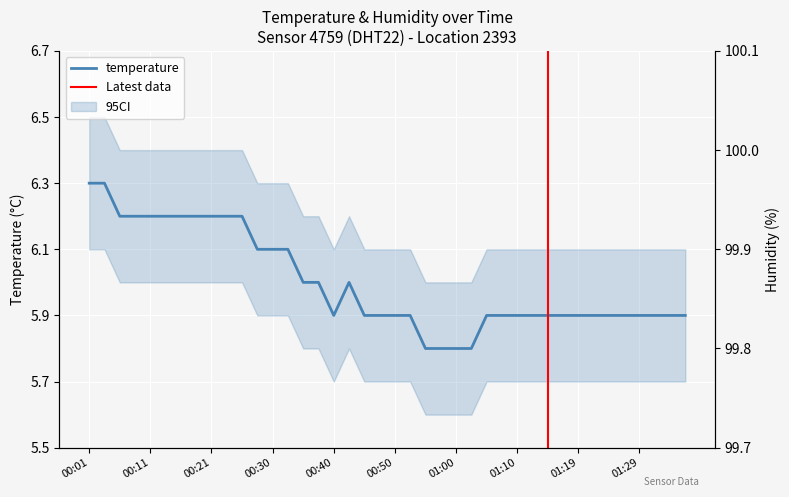

Rank the categories by value from lowest to highest.

00:55, 00:57, 01:00, 01:02, 00:40, 00:45, 00:48, 00:50, 00:52, 01:05, 01:07, 01:10, 01:12, 01:14, 01:17, 01:19, 01:22, 01:24, 01:27, 01:29, 01:32, 01:34, 01:36, 00:35, 00:38, 00:43, 00:28, 00:30, 00:33, 00:06, 00:08, 00:11, 00:13, 00:16, 00:18, 00:21, 00:23, 00:25, 00:01, 00:03